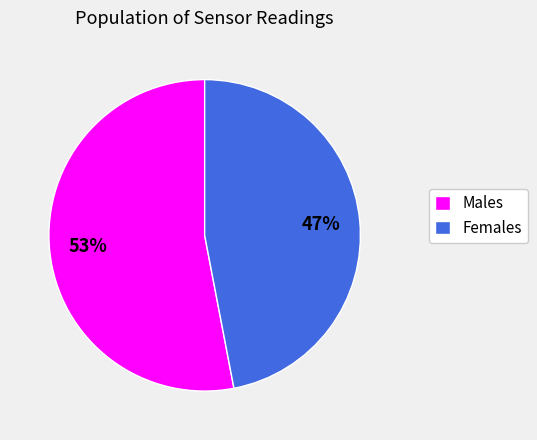

How many segments does this pie chart have?

2